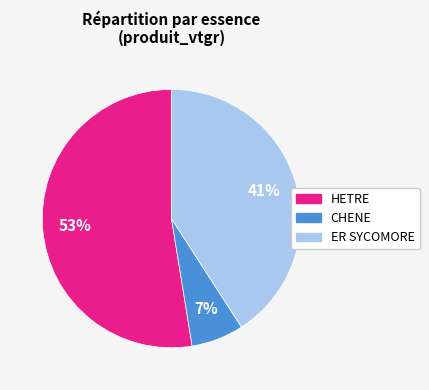

Do CHENE and HETRE together represent more than half of the pie?

Yes